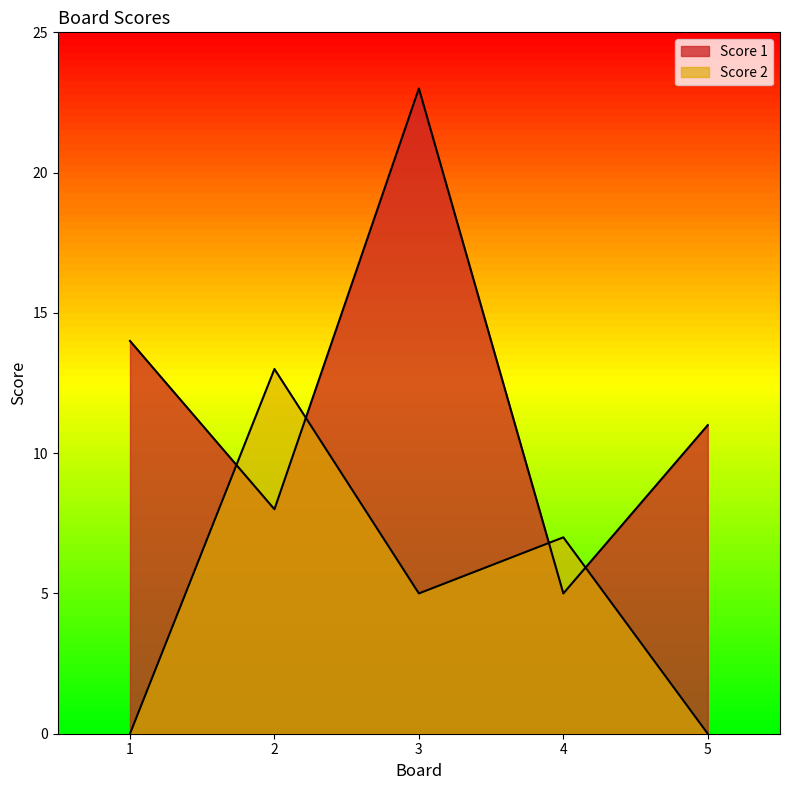

At which label does Score 1 reach its minimum?

4